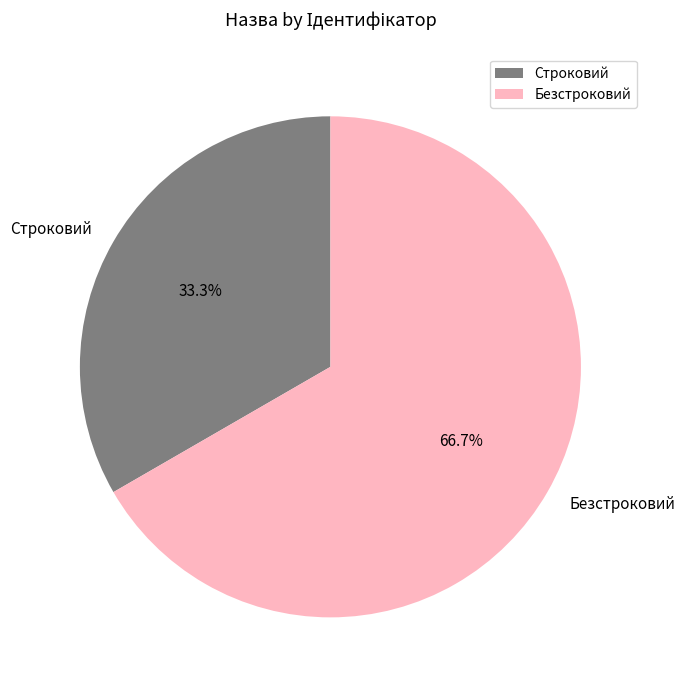

What percentage is the Безстроковий slice, to the nearest percent?

67%